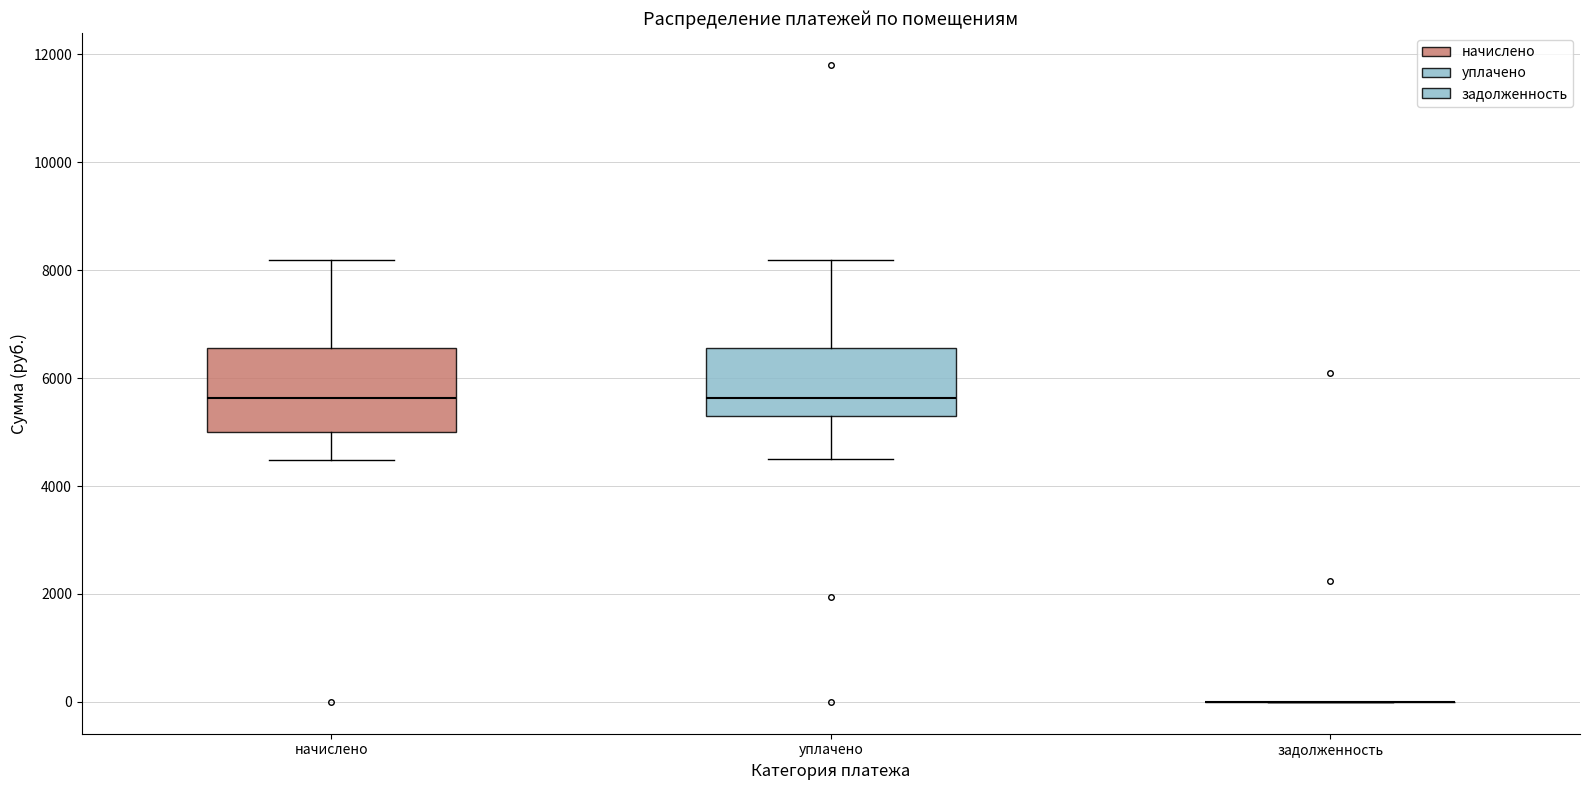

Comparing the boxes themselves (not the whiskers), which one is the tallest?

начислено